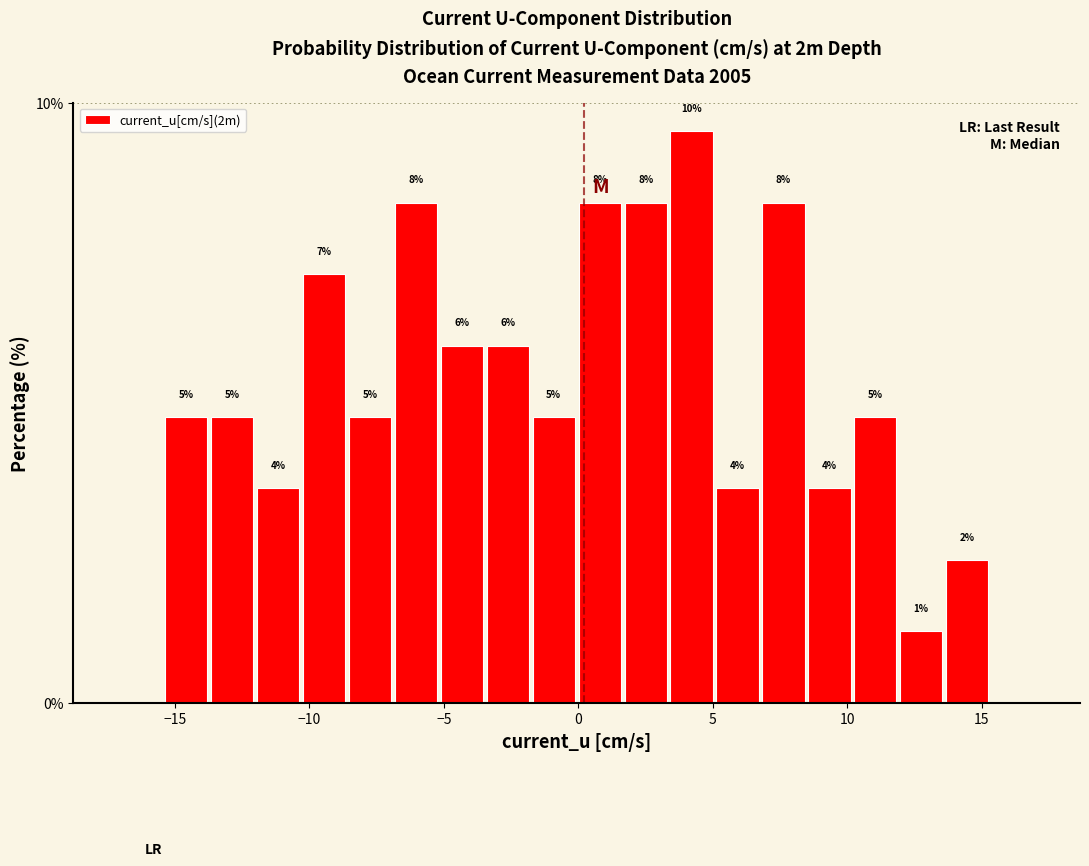

Read against the x-axis, roughly where is the centre of the tallest bar?

4.0